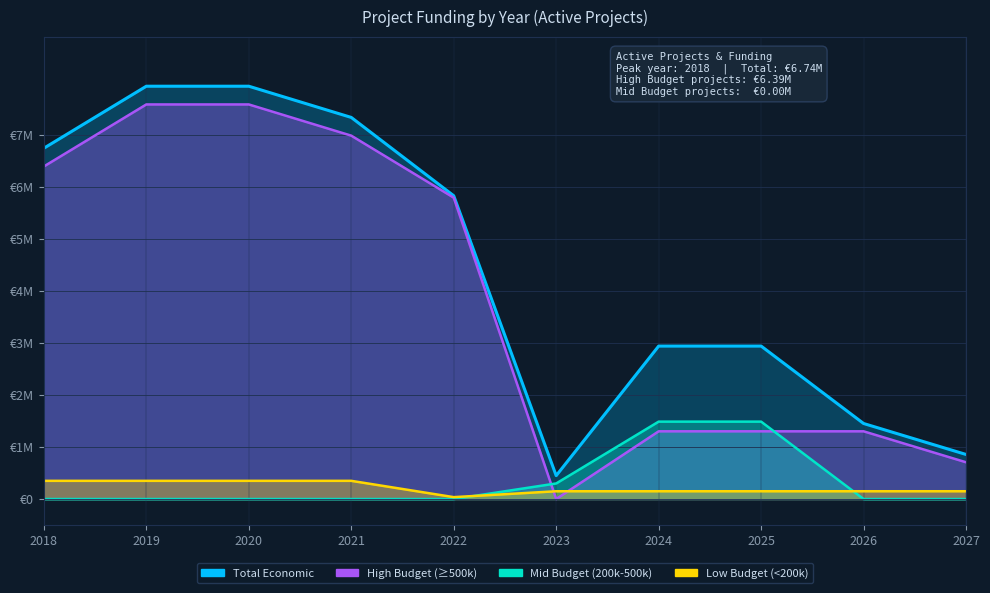

Is the value of Year End at 2024 greater than the value of Total economic (Completat) at 2018?

No